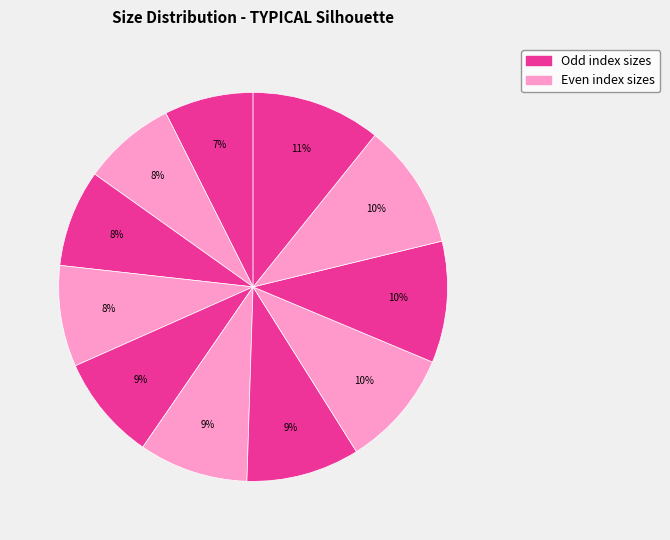

Which category has the smallest portion of the pie?

Size 44